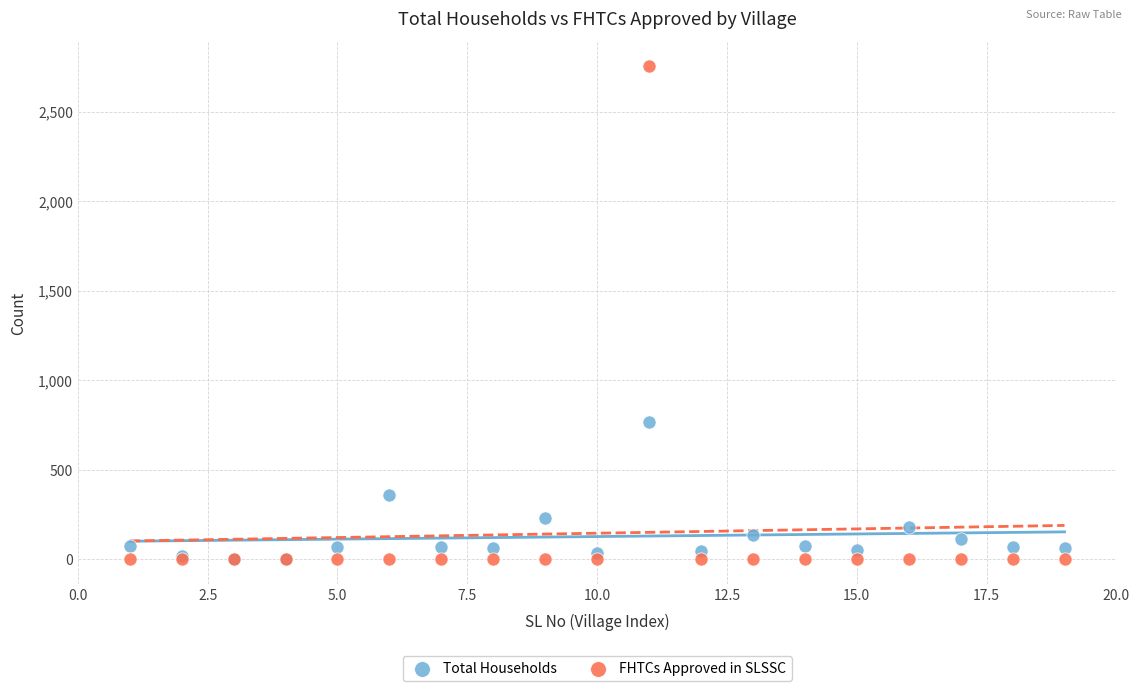

Across all series, what Y value is closest to 1378?

766